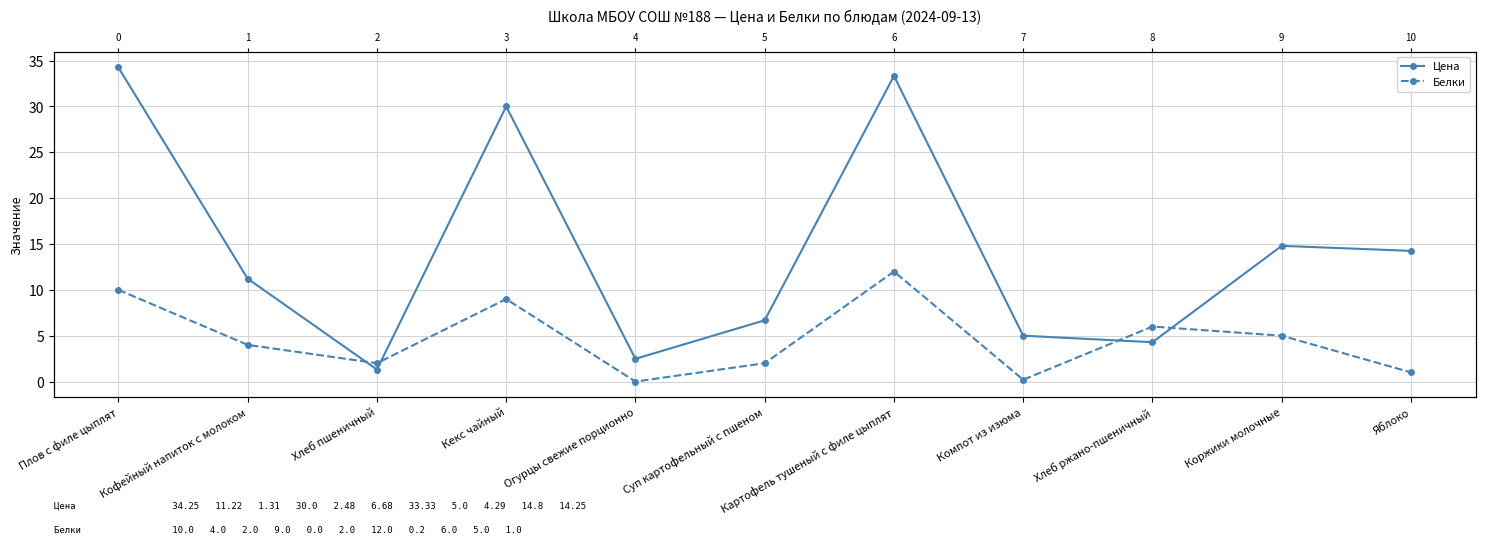

How many lines are shown in the chart?

2